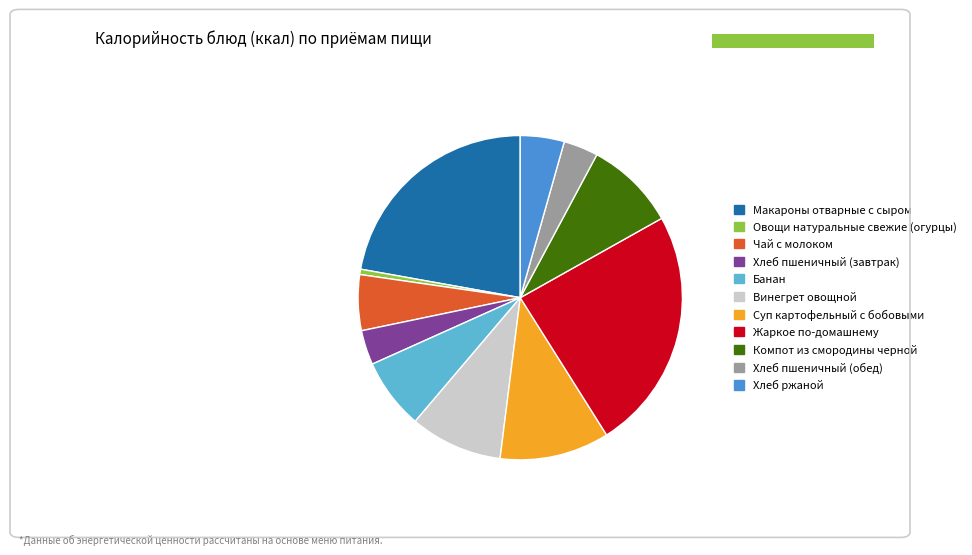

Which slice is the largest?

Жаркое по-домашнему